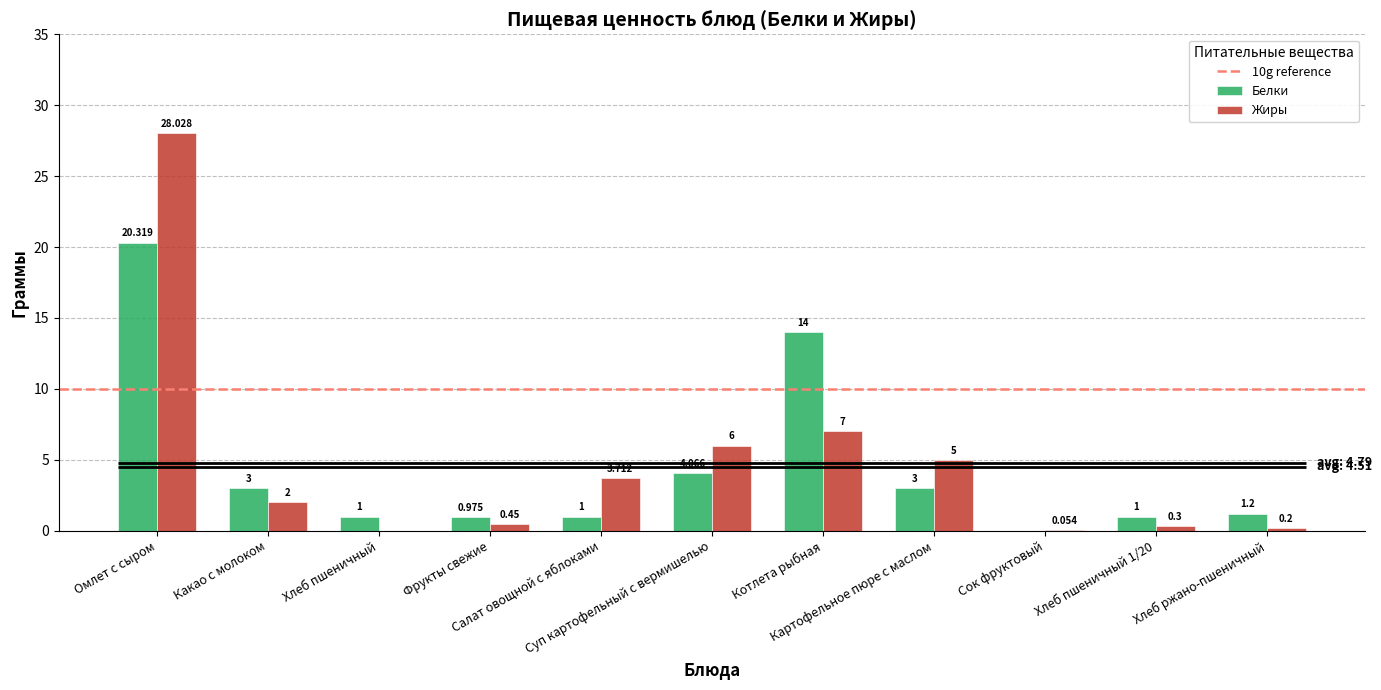

Is it true that Белки equals 4.8 at Какао с молоком?

False